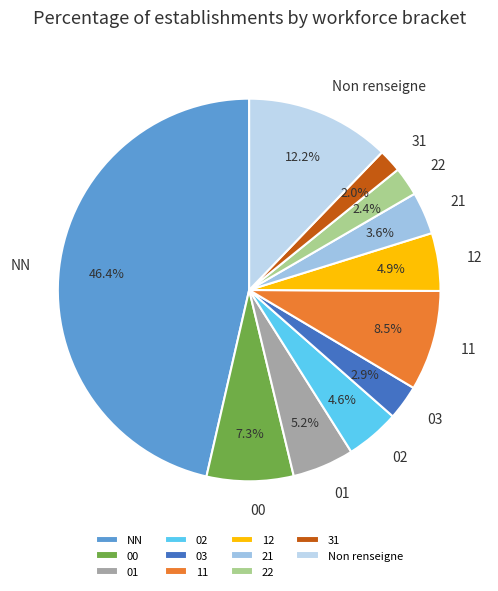

To the nearest percent, what portion does NN represent?

46%